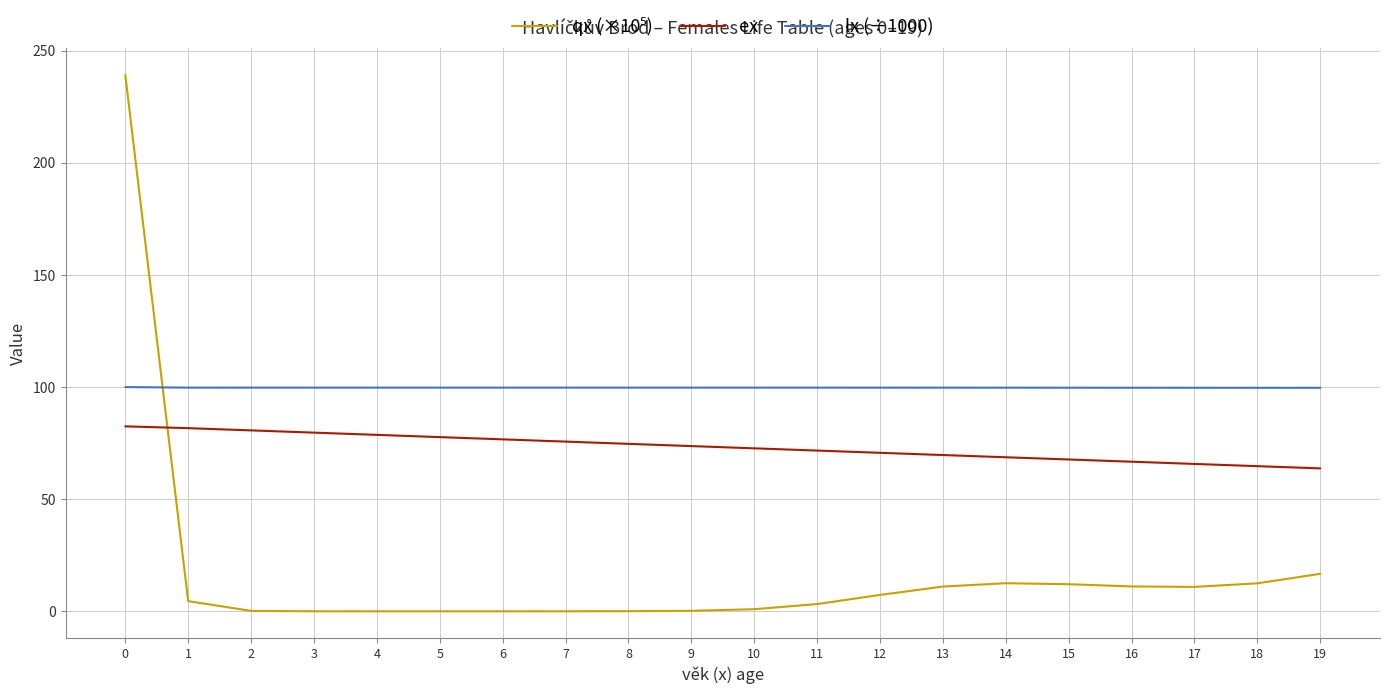

Read the lx (÷1000) value at 4.

99.8